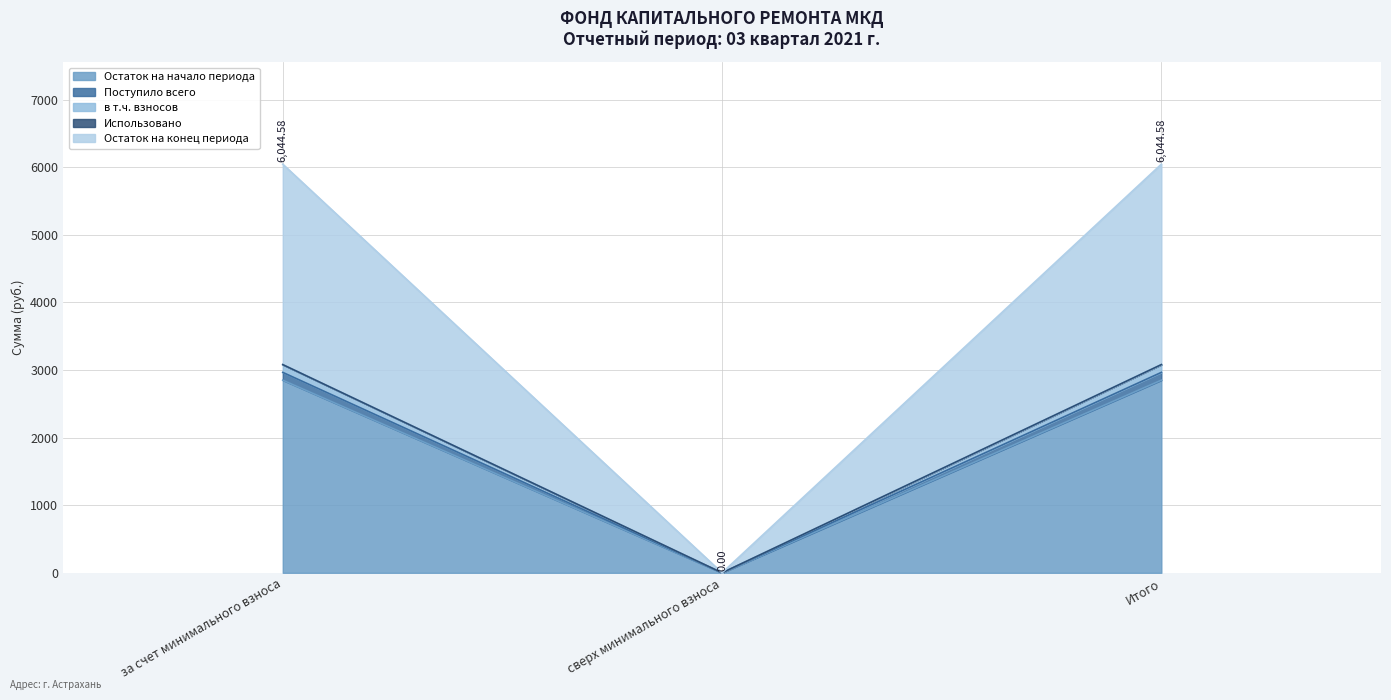

At which label does Остаток на конец периода first exceed 6044?

за счет минимального взноса